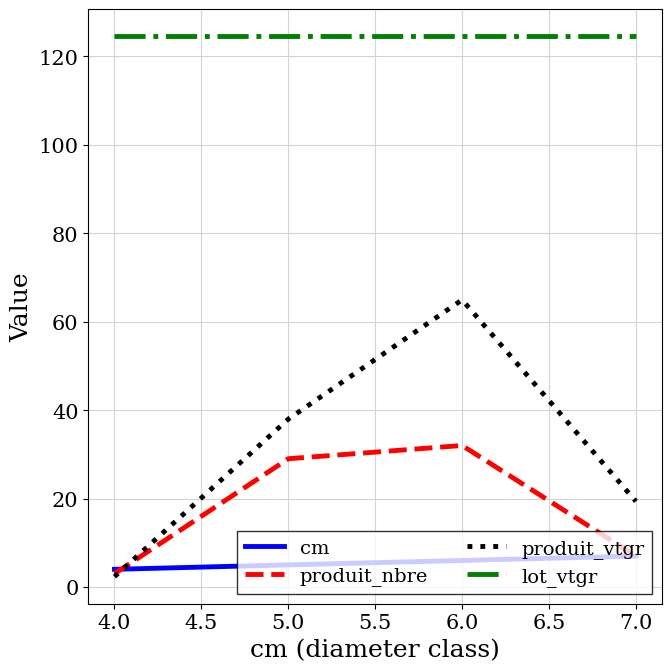

List the series in order of their peak value, lowest first.

cm, produit_nbre, produit_vtgr, lot_vtgr